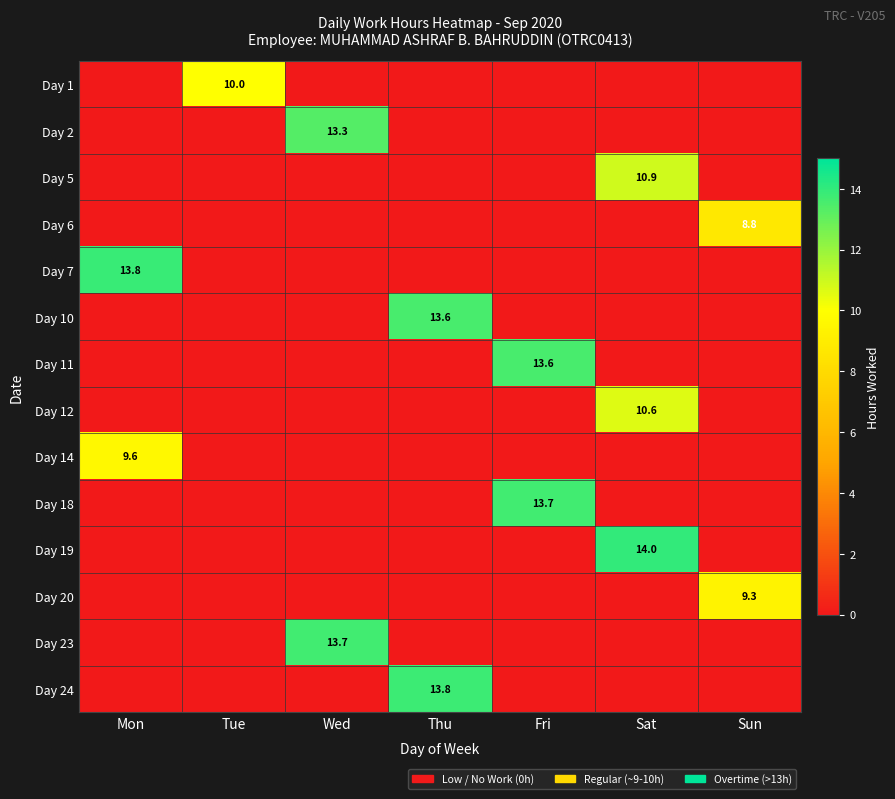

The value of Day 1 at Tue is 5.6. True or false?

False